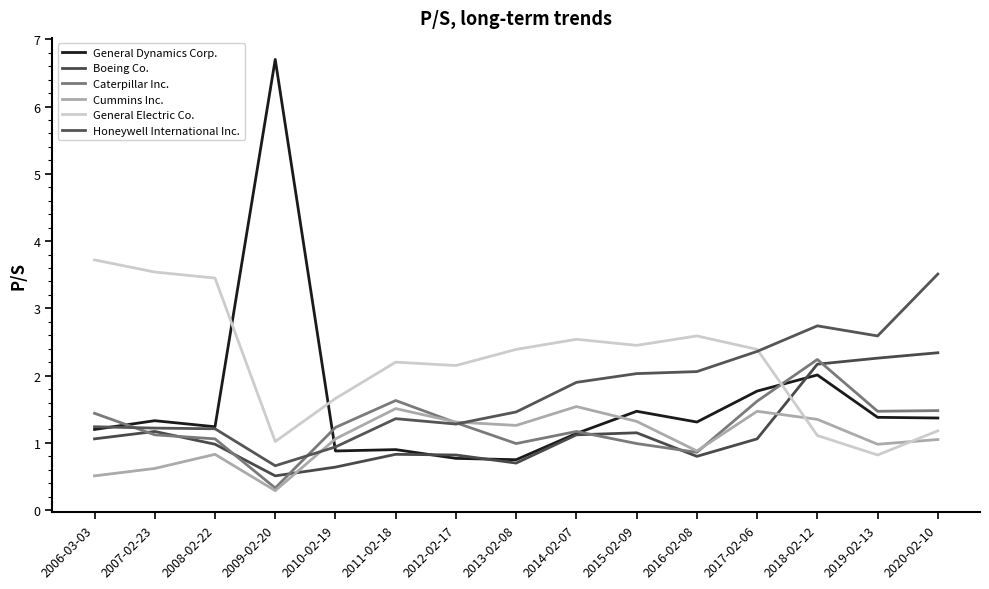

What is the label of the 13th point from the left?

2018-02-12